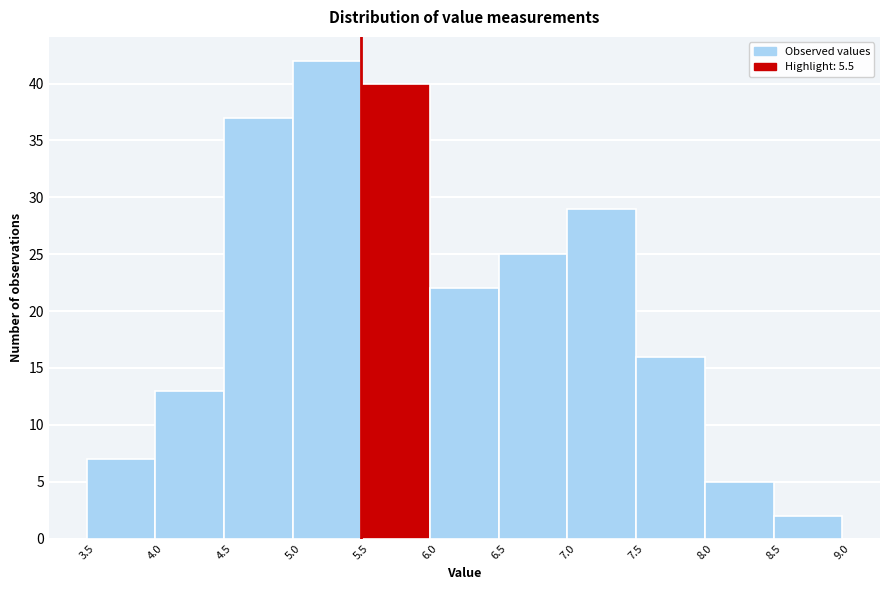

How tall is the bar that spans 6.0 to 6.5 on the x-axis? The values are not printed on the chart, so give them approximately, as read against the axis.

22